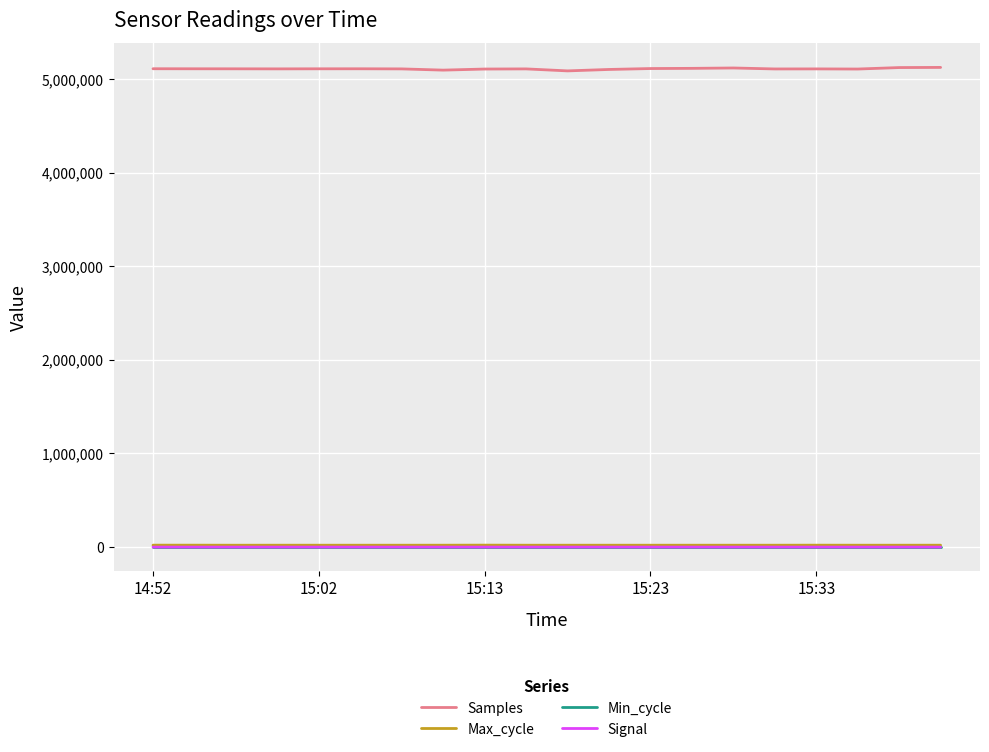

Which series has the largest range (max minus min)?

Samples